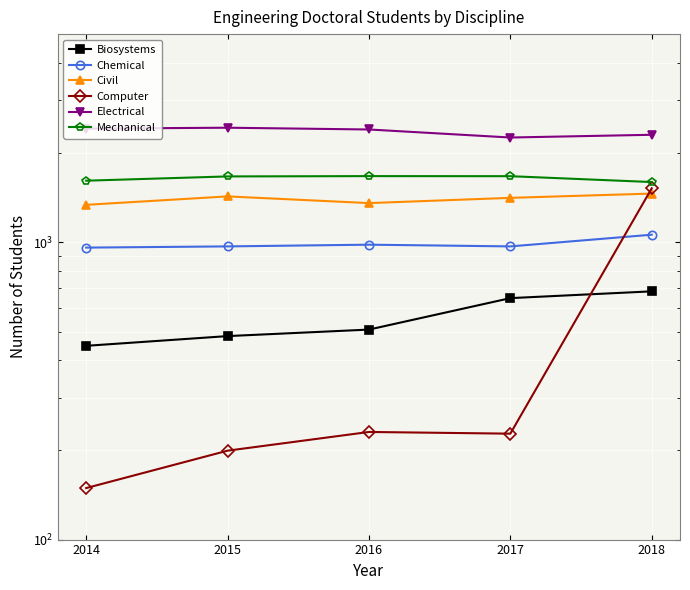

True or false: Electrical and Mechanical intersect in this chart.

False